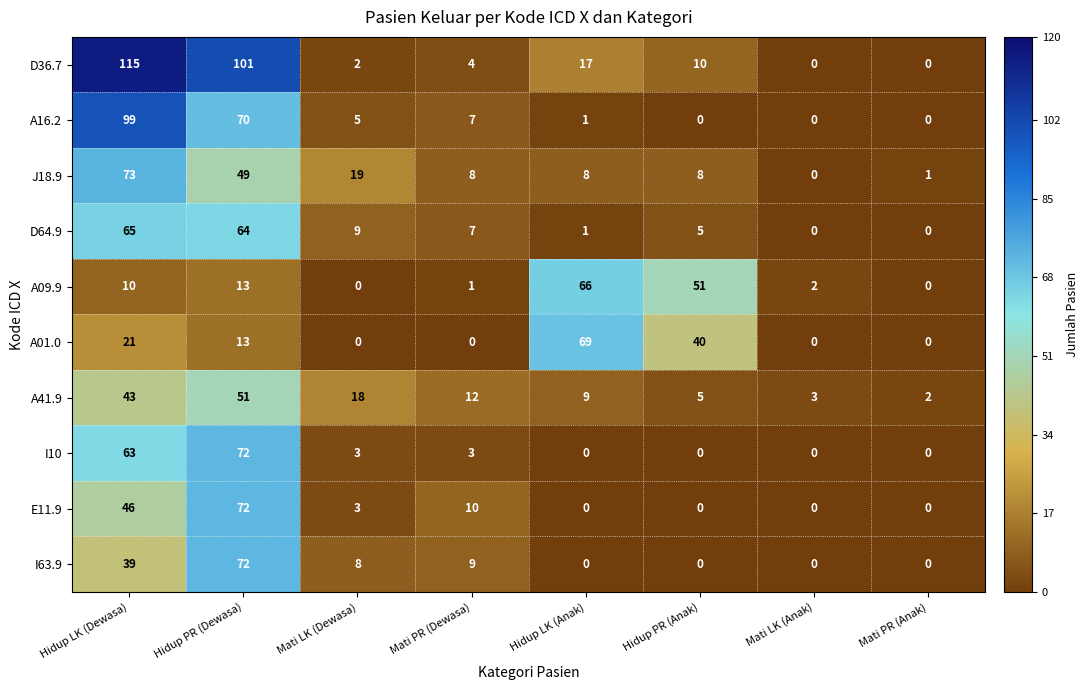

At how many categories does at least one series exceed 43?

4